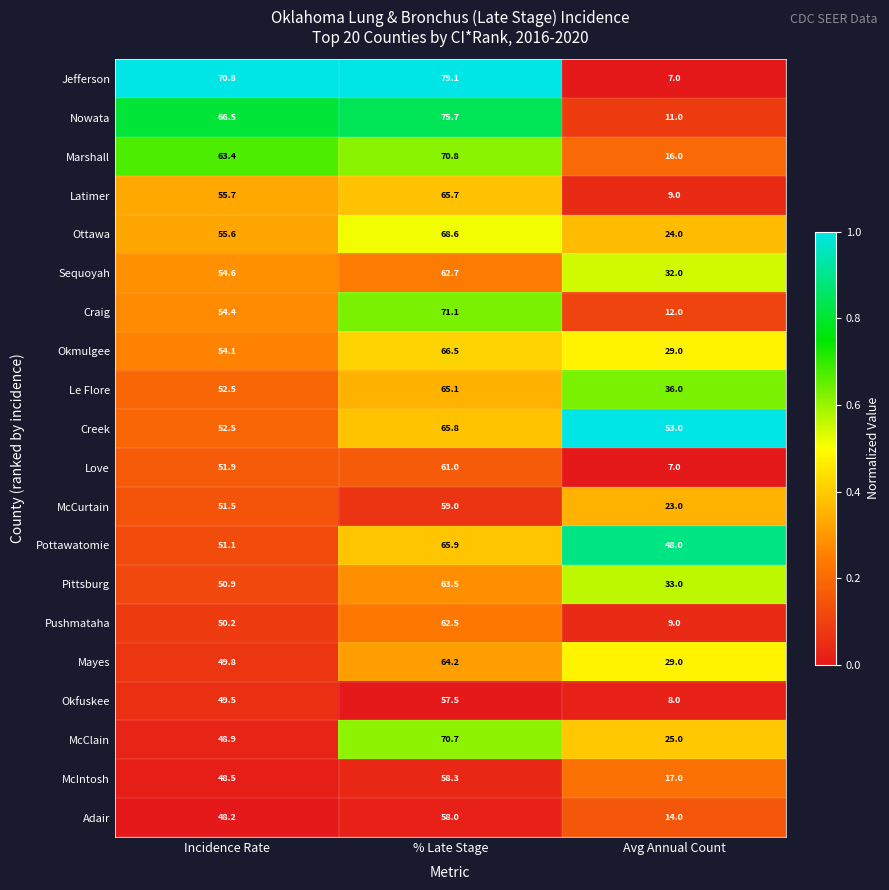

What is the difference between the Ottawa values at Avg Annual Count and % Late Stage?

44.6